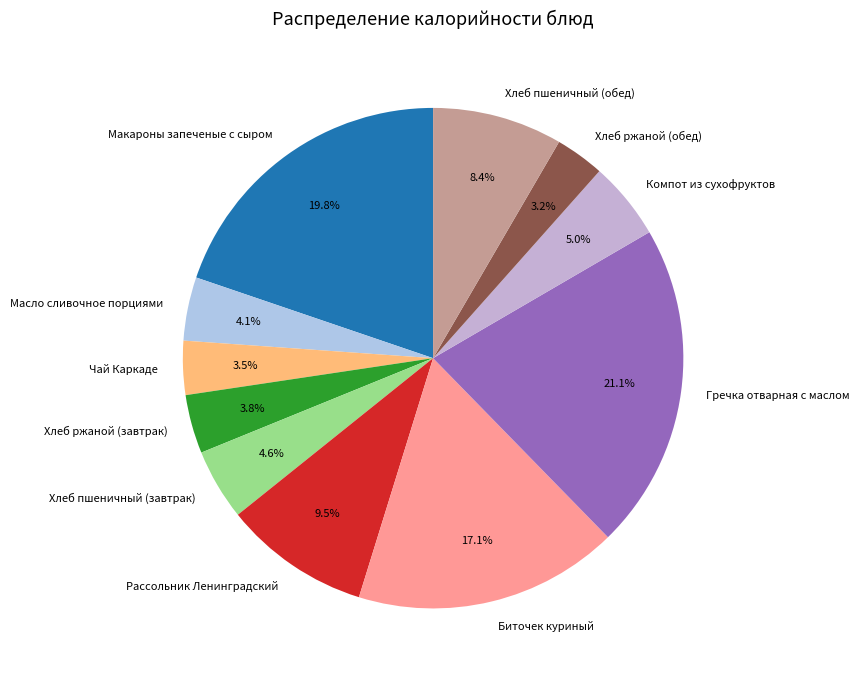

What is the ratio of the value at Хлеб ржаной (завтрак) to the value at Хлеб пшеничный (завтрак)?

0.8